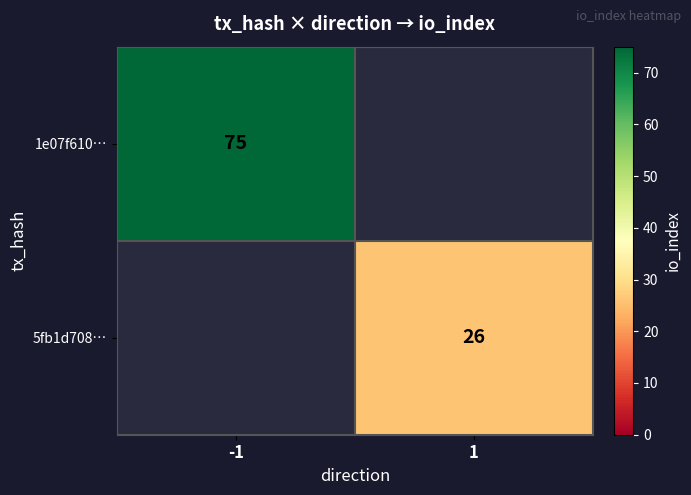

Is it true that 5fb1d708… equals 26 at 1?

True